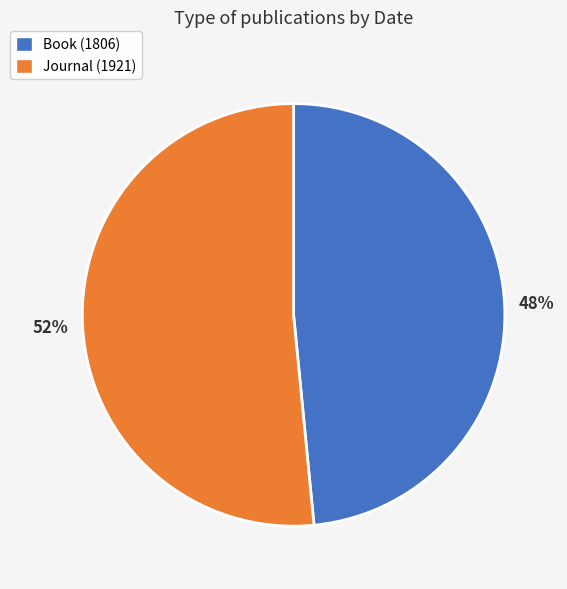

To the nearest percent, what is the combined percentage of Book (1806) and Journal (1921)?

100%